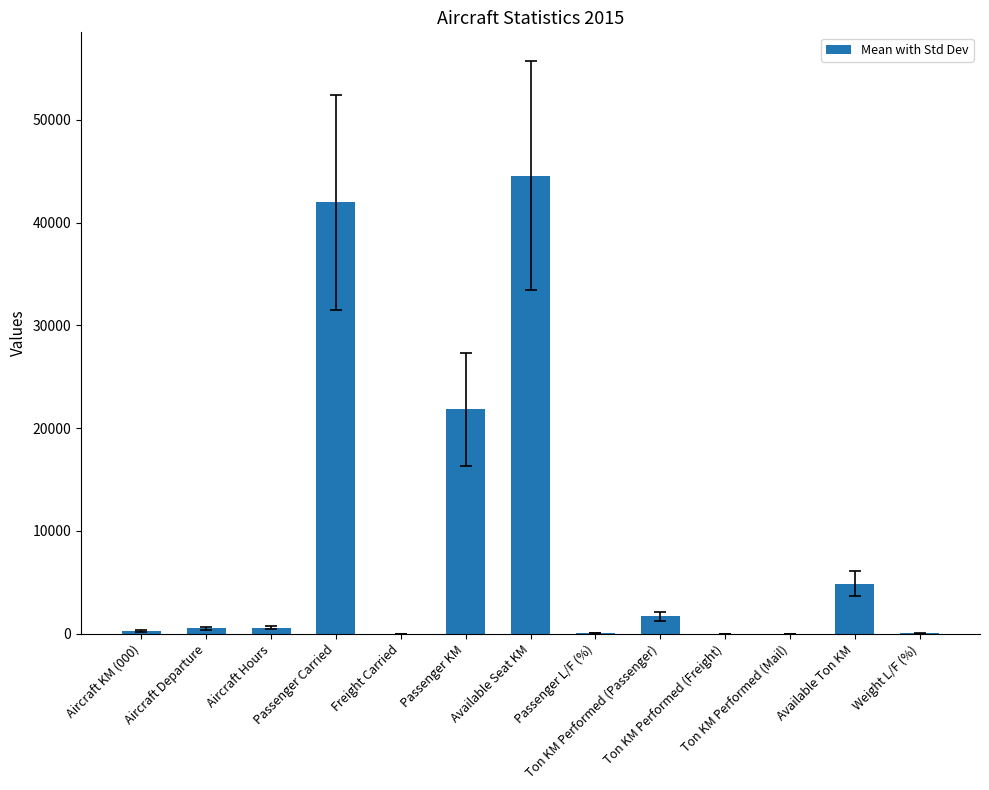

Where does the data first go above 550?

Aircraft Hours